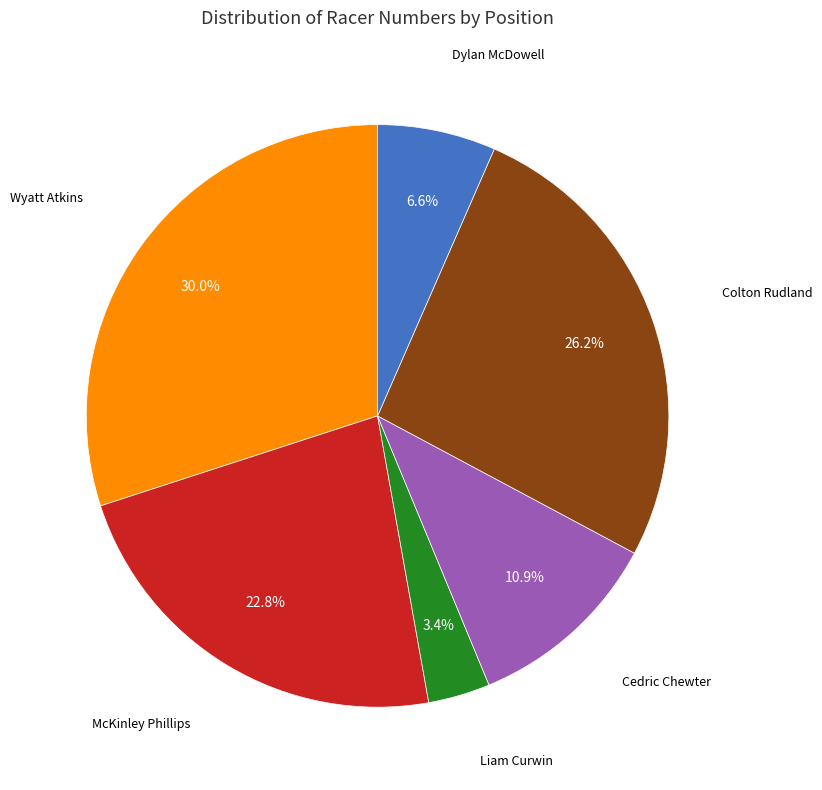

Is there a majority slice in this chart?

No